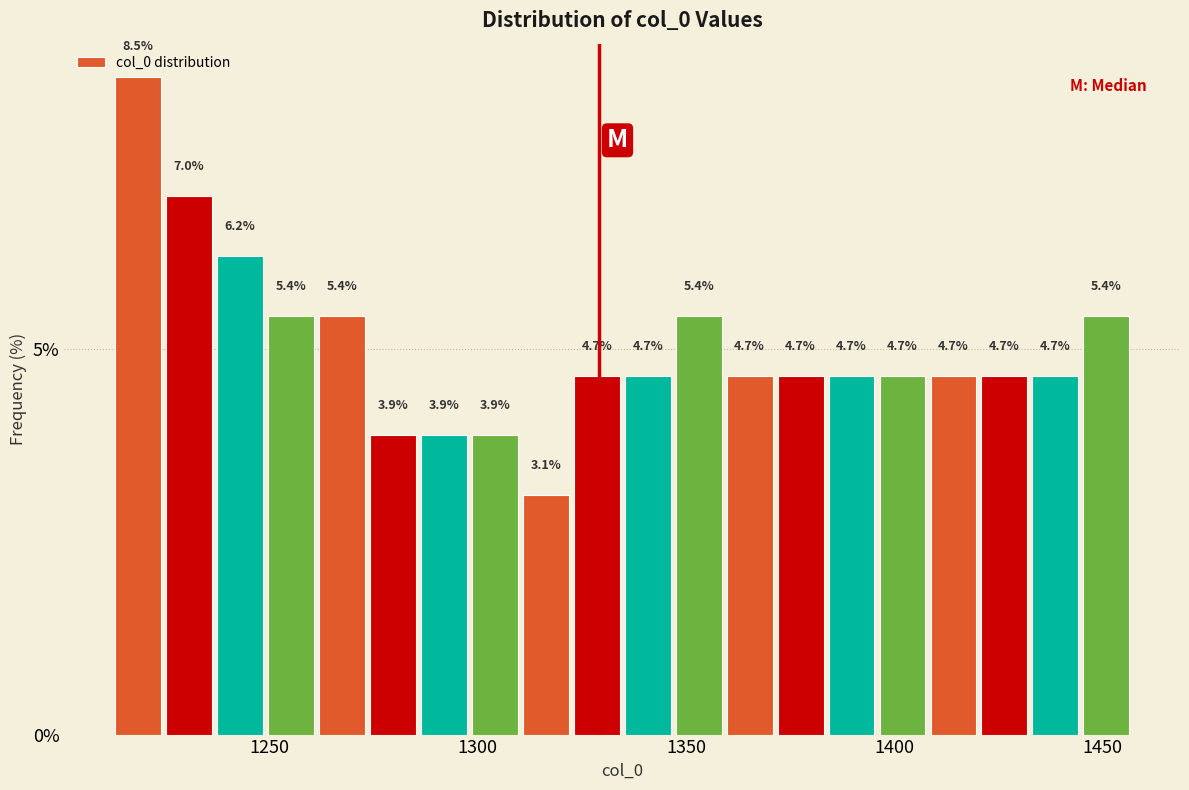

Around what value on the x-axis is the tallest bar? Give the approximate position of its centre, as read against the axis.

1220